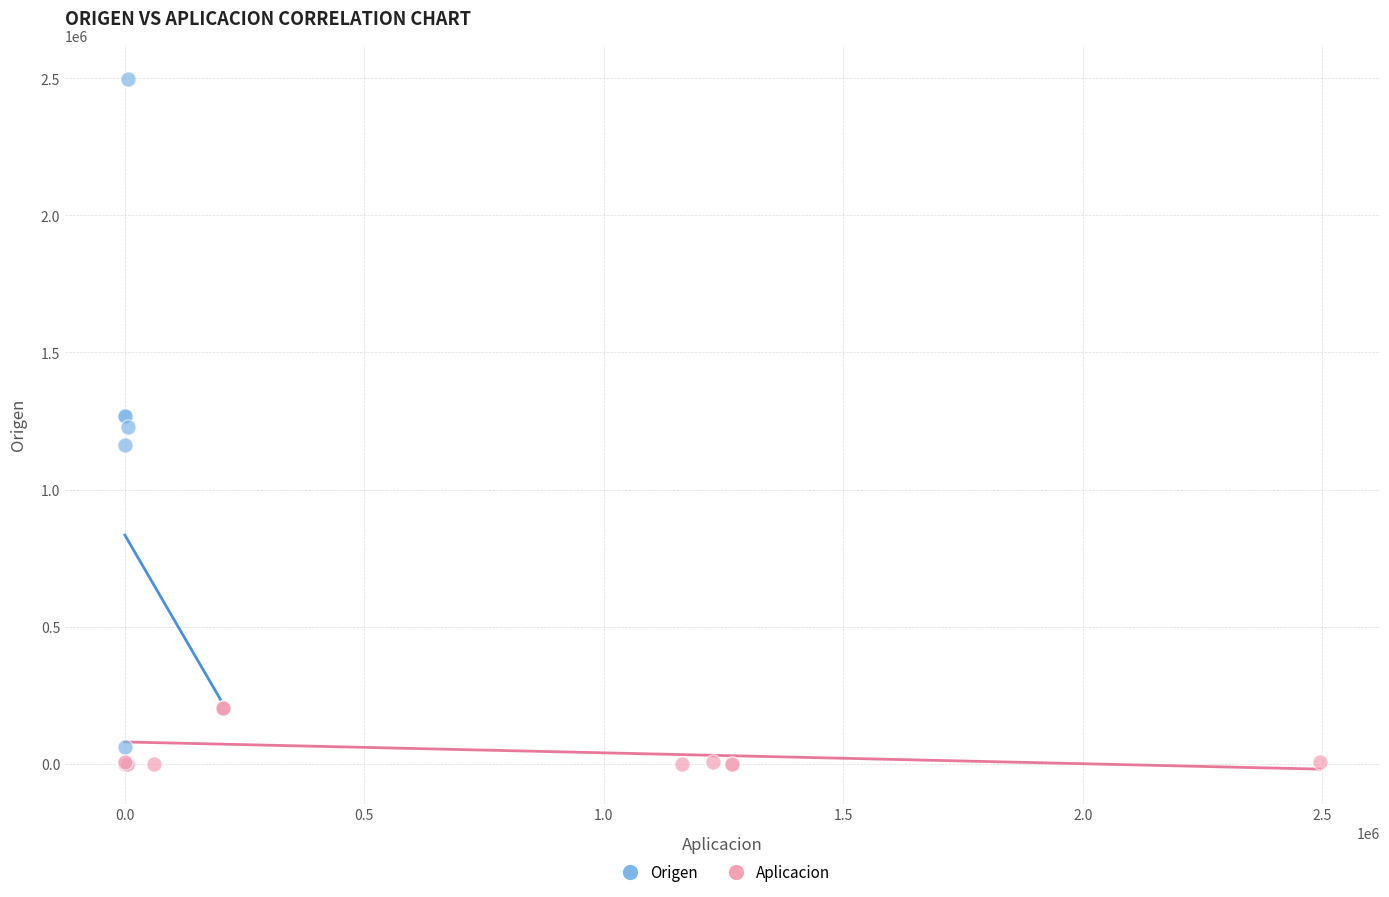

Which series reaches the maximum Y coordinate?

Origen